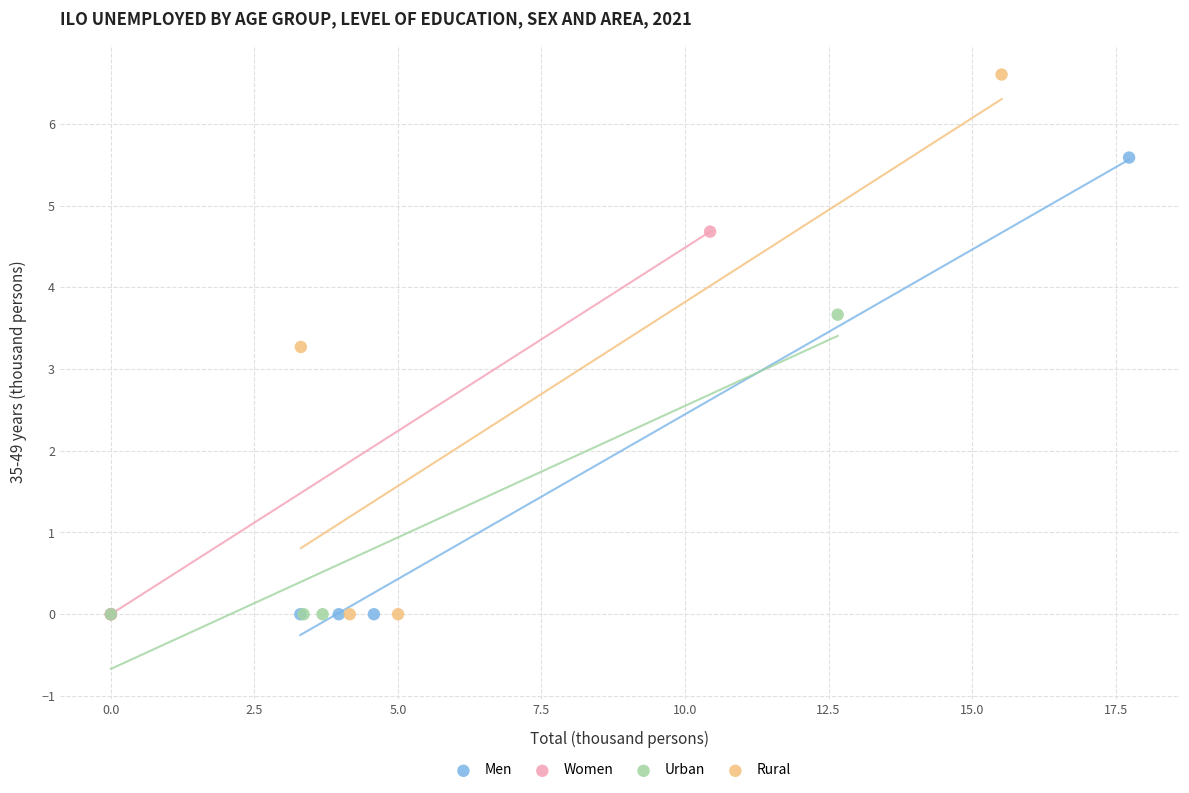

Which series contains the highest Y value?

Rural